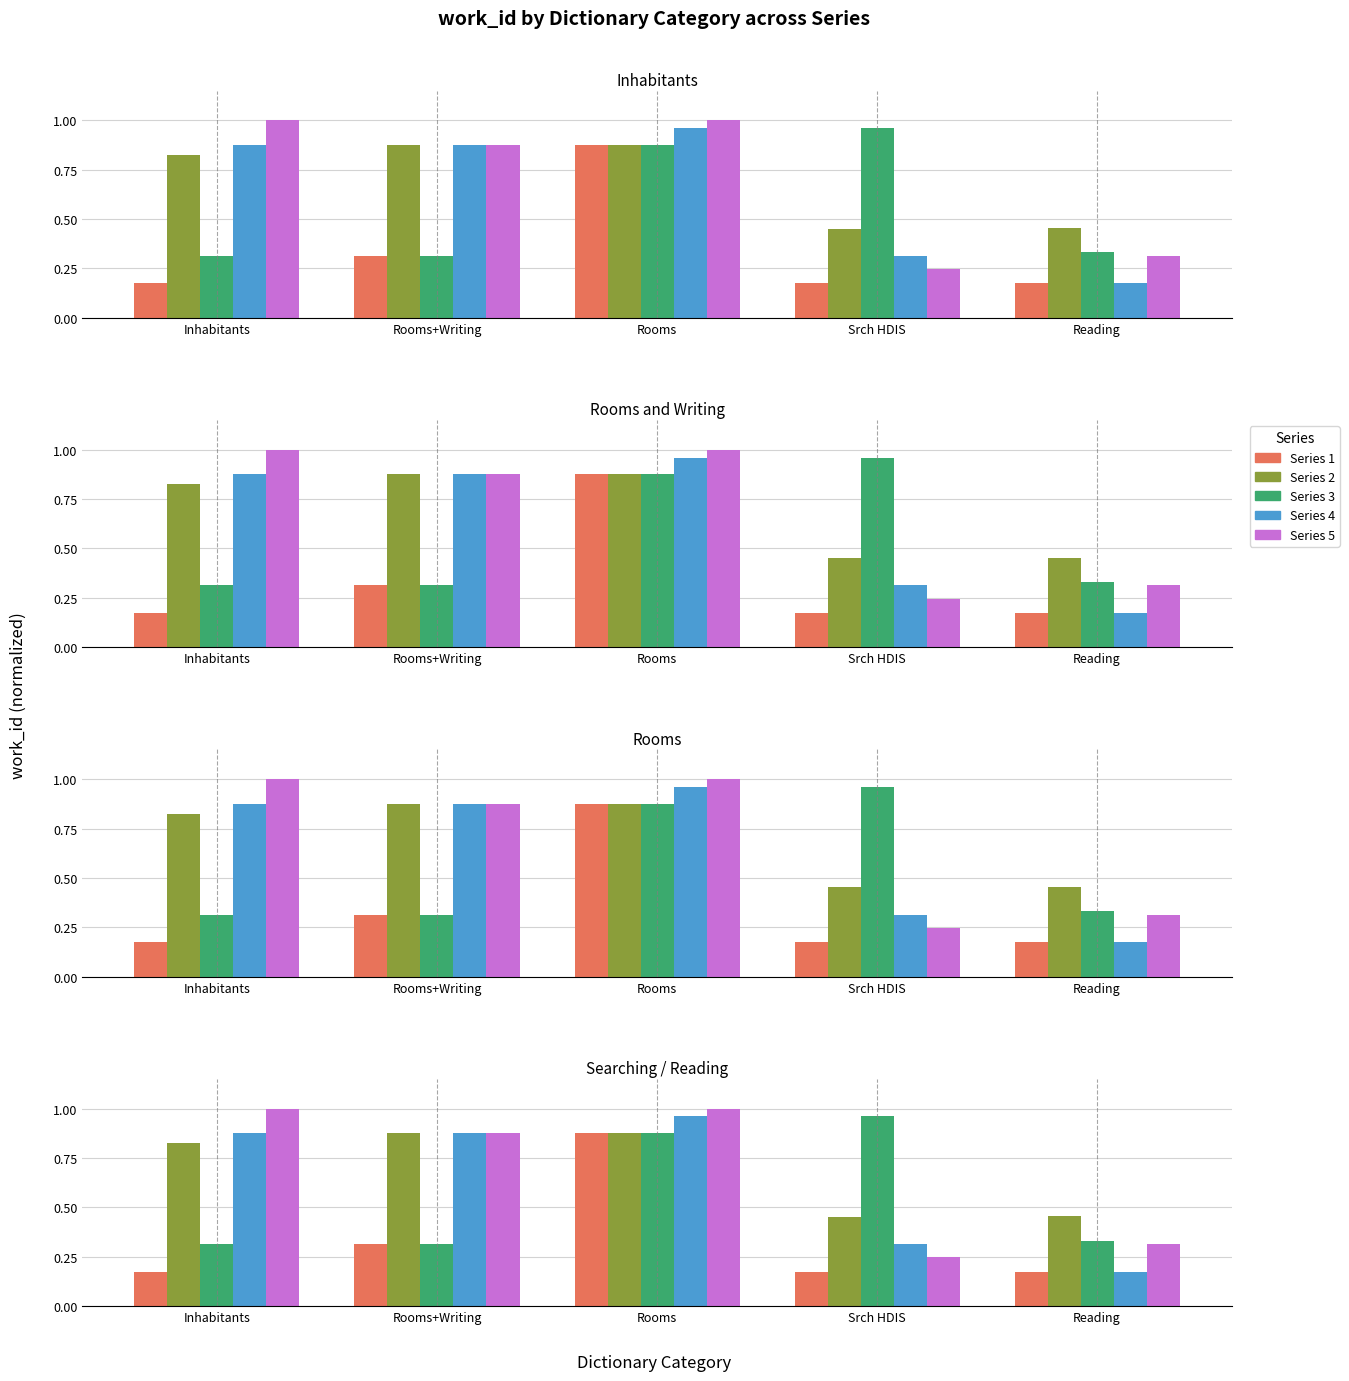

Which series changed the most between Rooms and Reading?

Series 4